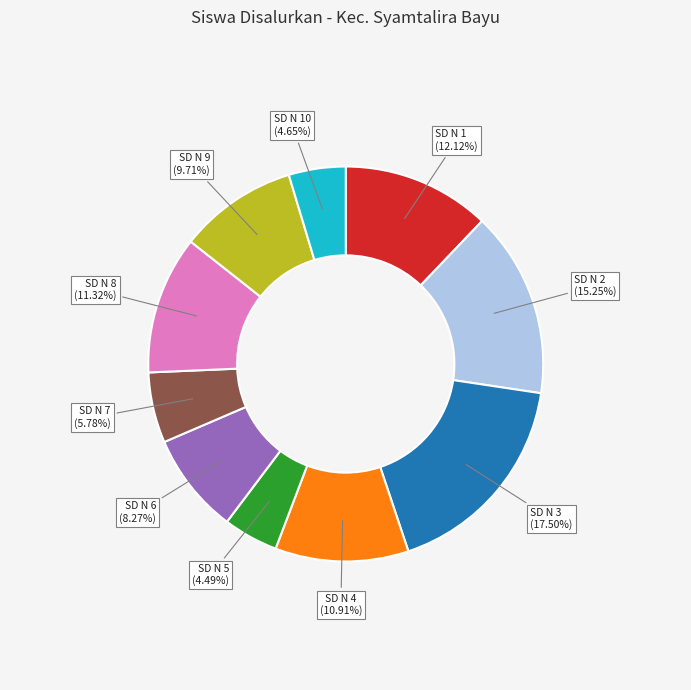

How many slices are in this pie chart?

10